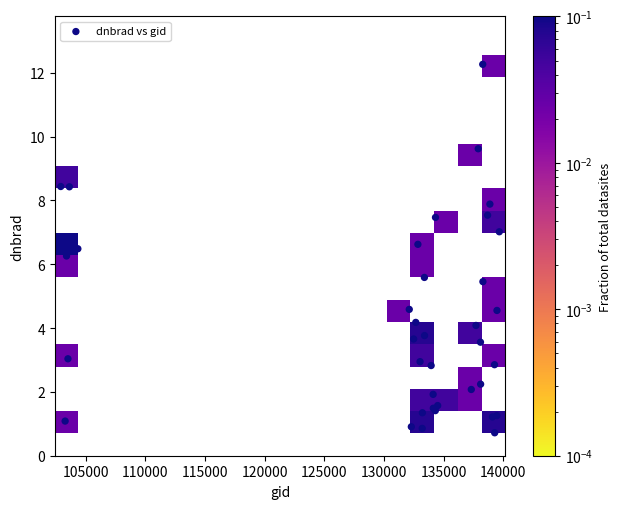

What Y value in the scatter plot is closest to 6?

6.3